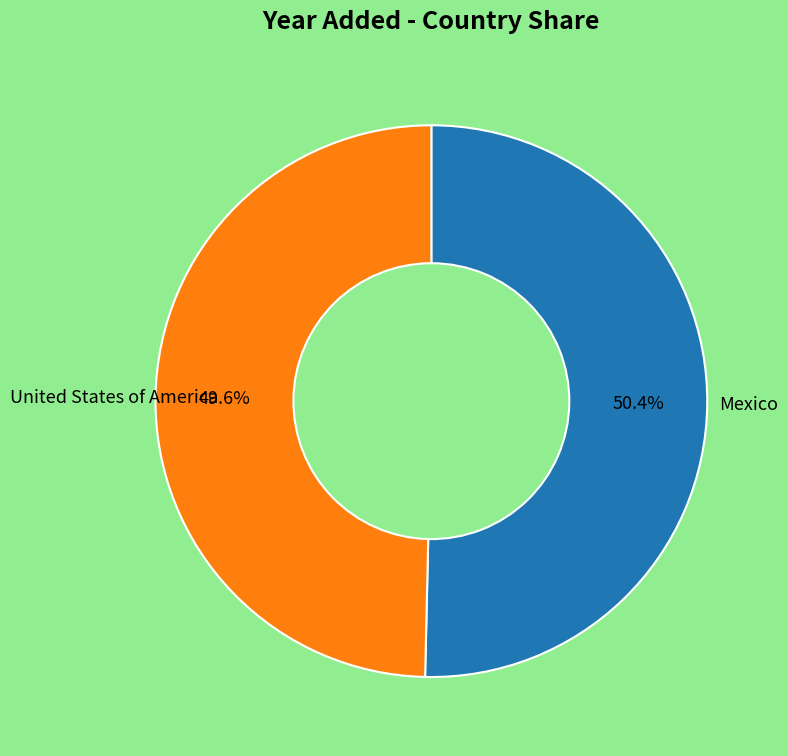

Rank the categories by value from lowest to highest.

United States of America, Mexico